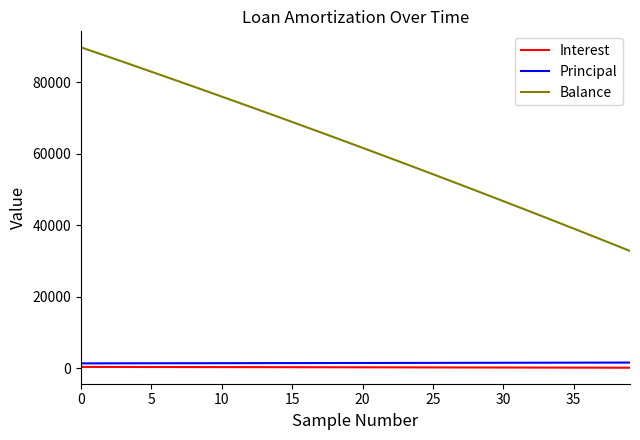

What is the lowest value of the Balance series?

32821.0